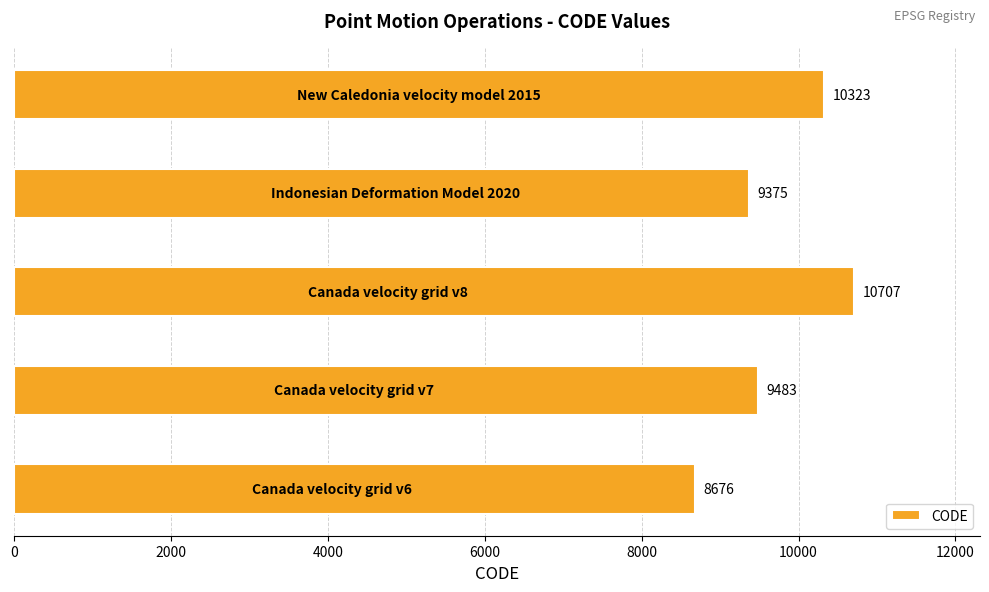

What is the average value?

9713